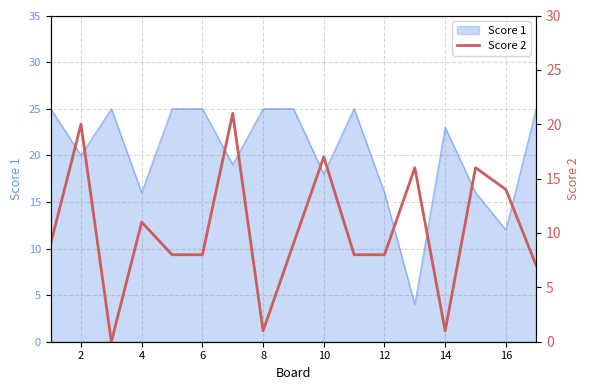

How many values exceed 9?

7